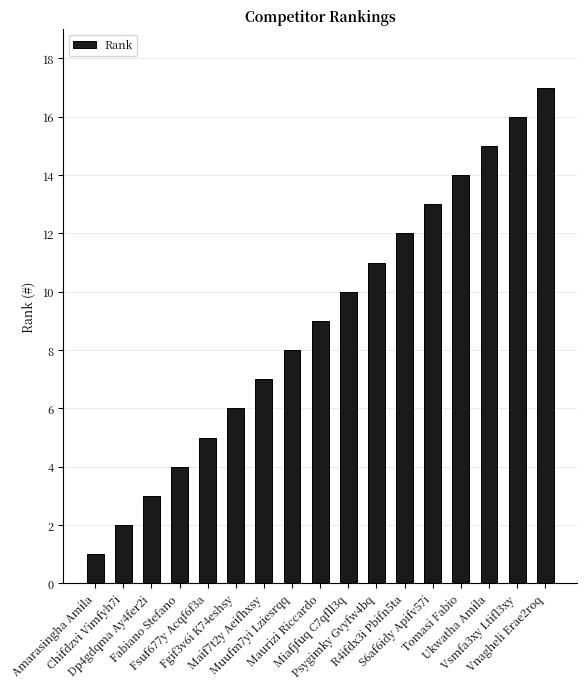

List the labels in order of value, largest first.

Vnagheli Erae2roq, Vsmfa3xy Ltifl3xy, Ukwatha Amila, Tomasi Fabio, S6af6idy Apifv57i, R4ifdx3i Pbifn5ta, Psygimky Gvyfw4bq, Miafjfuq C7qfll3q, Maurizi Riccardo, Muufm7yi Lziesrqq, Maif7t2y Aeifhxsy, Fgif3v6i K74eshsy, Fsuf677y Acqf6f3a, Fabiano Stefano, Dp4gdqma Ay4fer2i, Chifdzvi Vimfyh7i, Amarasingha Amila